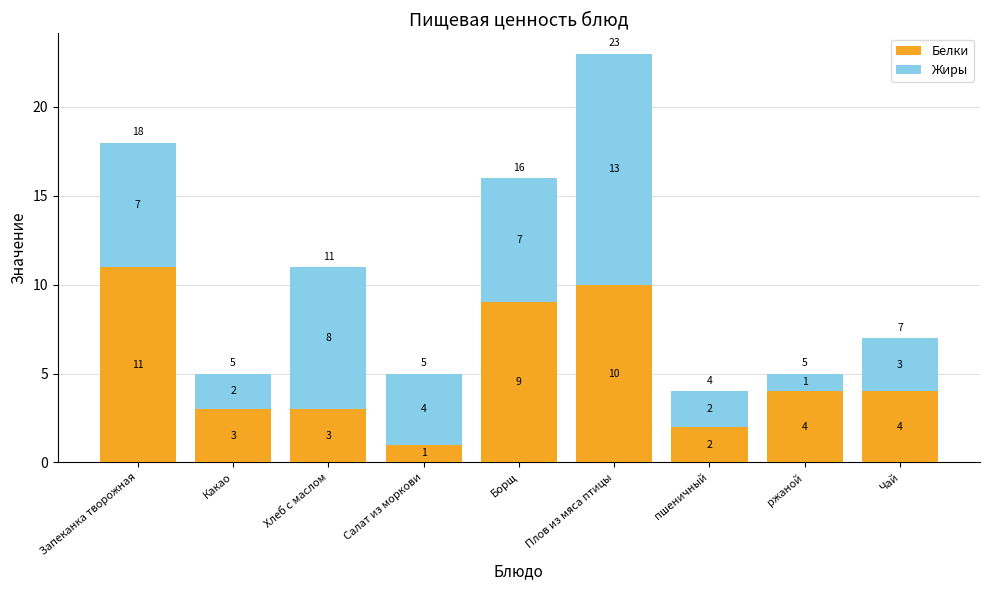

At which label does Белки first exceed 4?

Запеканка творожная